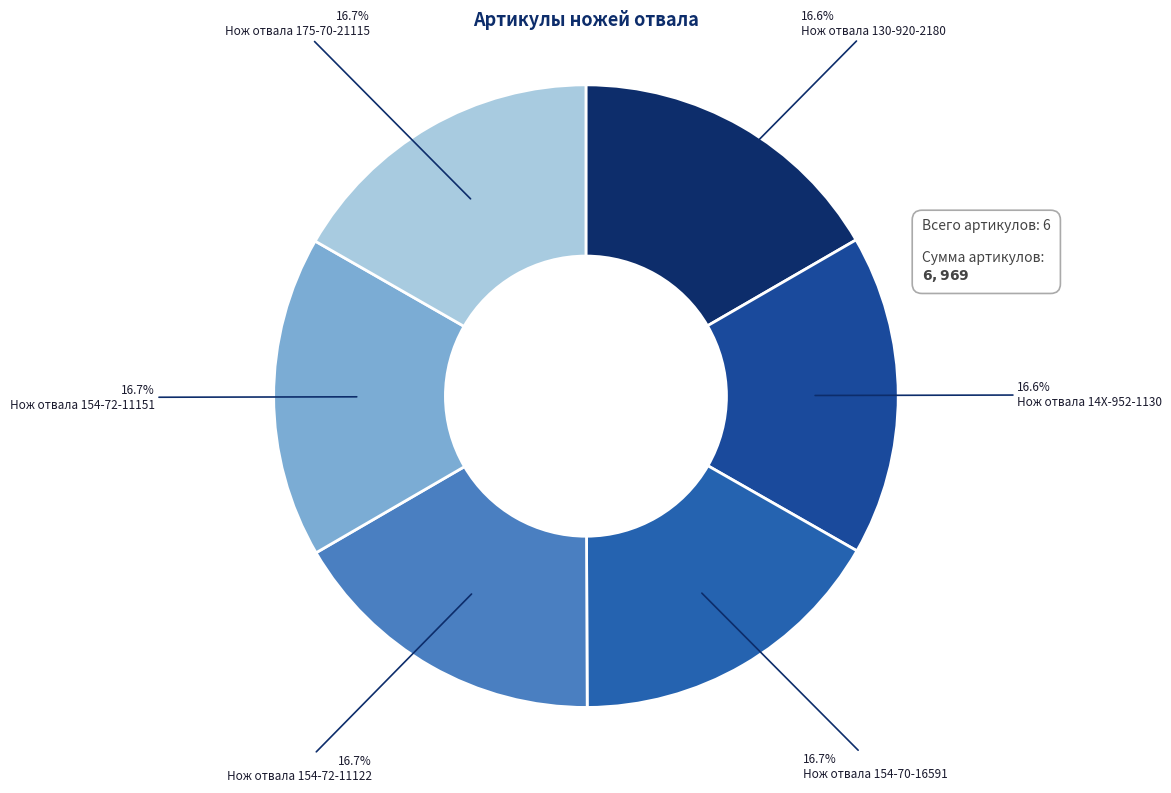

How many segments does this pie chart have?

6